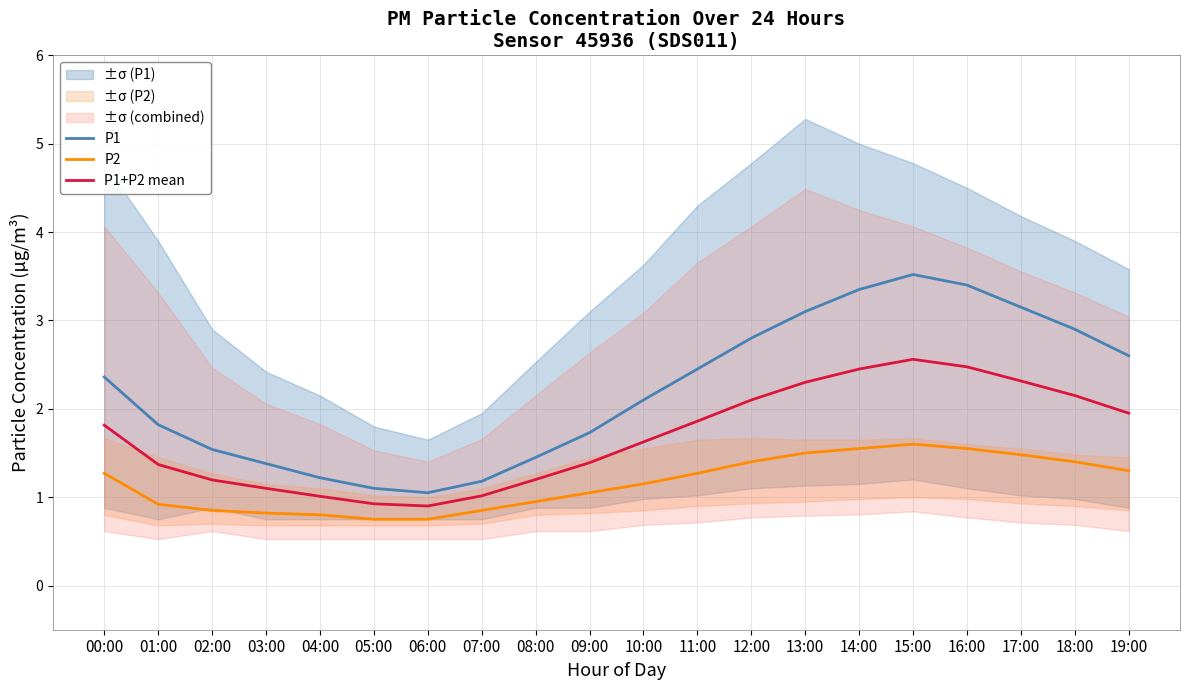

The P1 series shows 4.8 at 15:00. True or false?

False